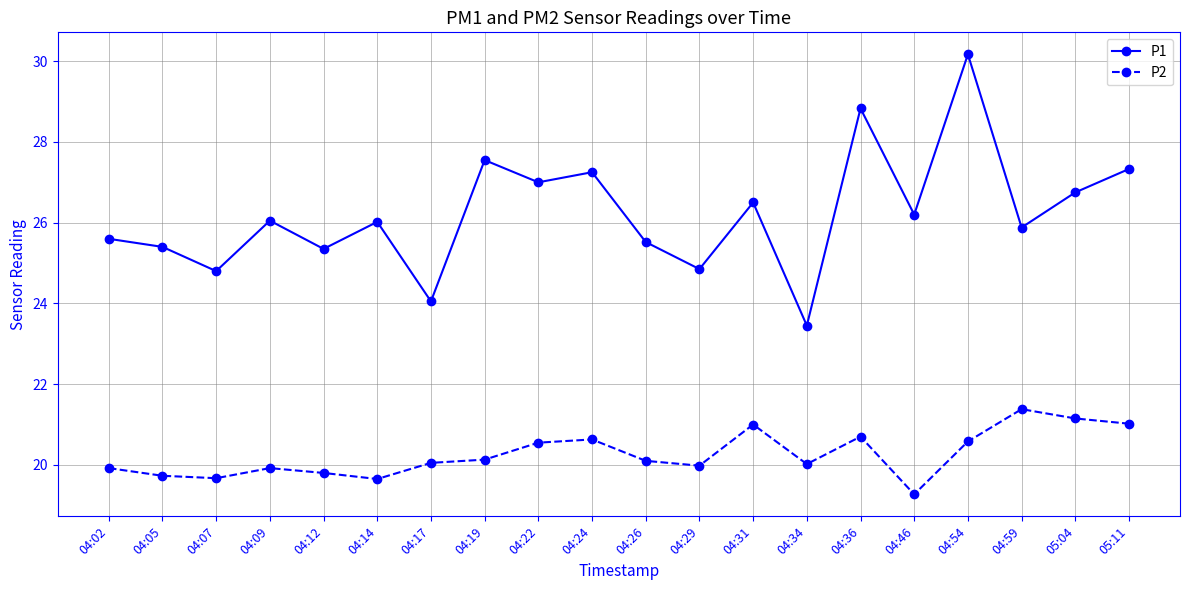

What is the total value across all series at 04:29?

44.8